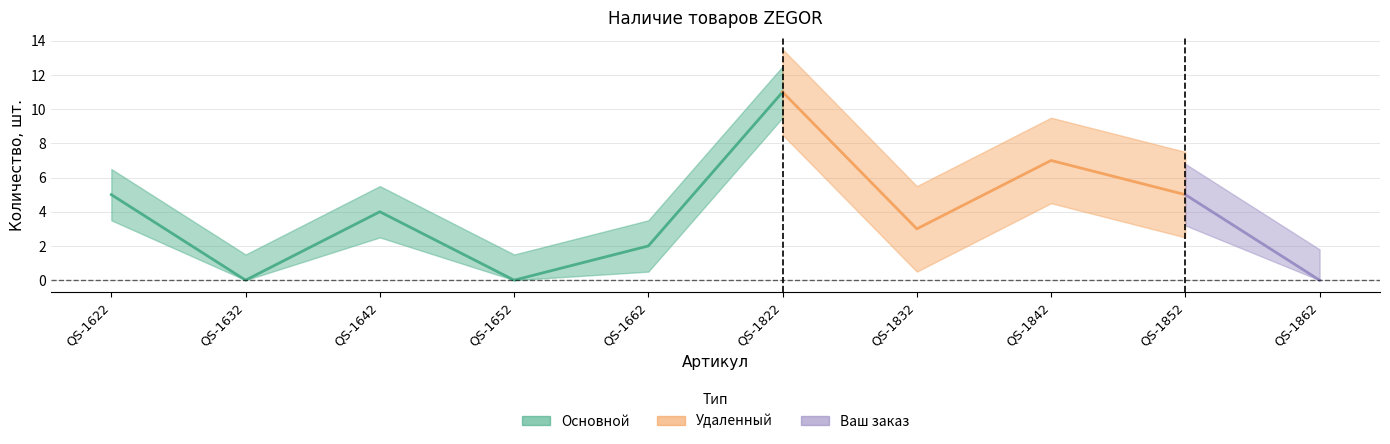

What is the total value across all series at QS-1662?

2